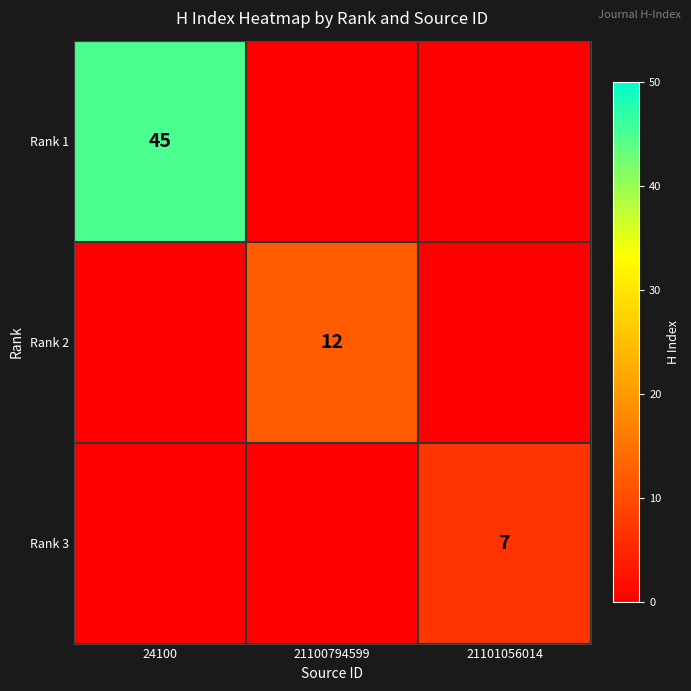

Is it true that Rank 2 equals 12 at 21100794599?

True